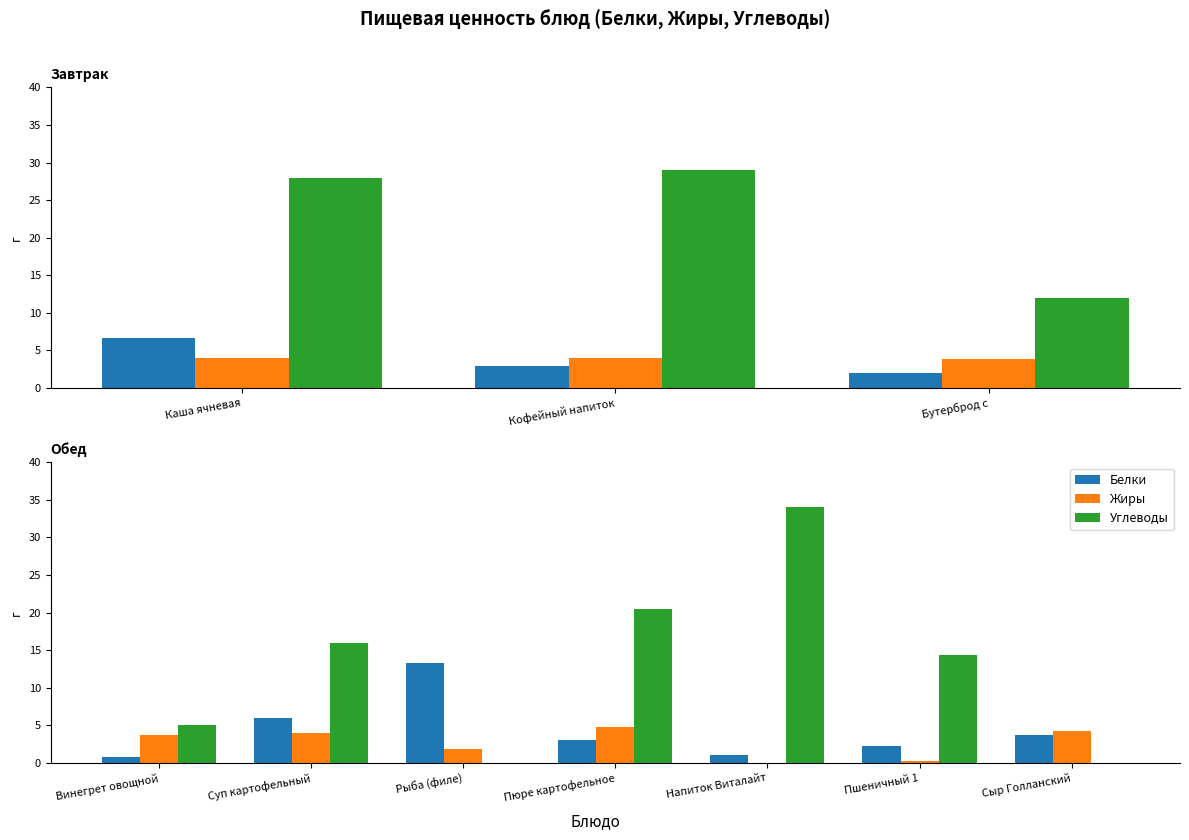

Is the value of Углеводы at Пюре картофельное greater than the value of Жиры at Пюре картофельное?

Yes